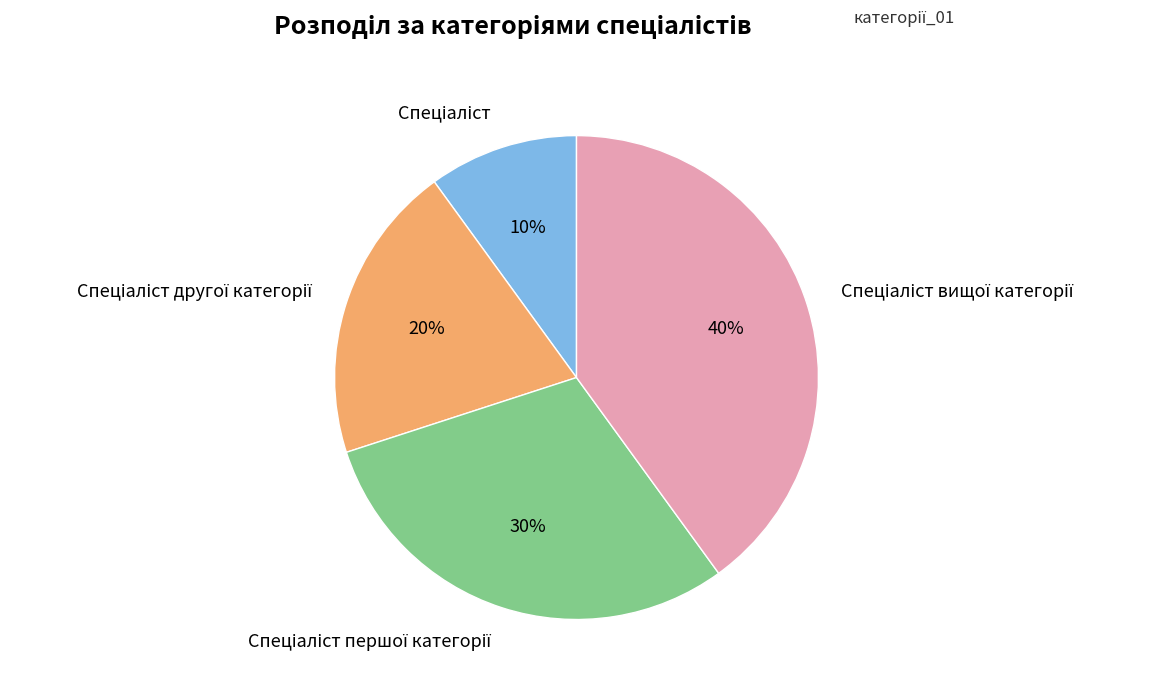

To the nearest percent, what is the average slice percentage?

25%